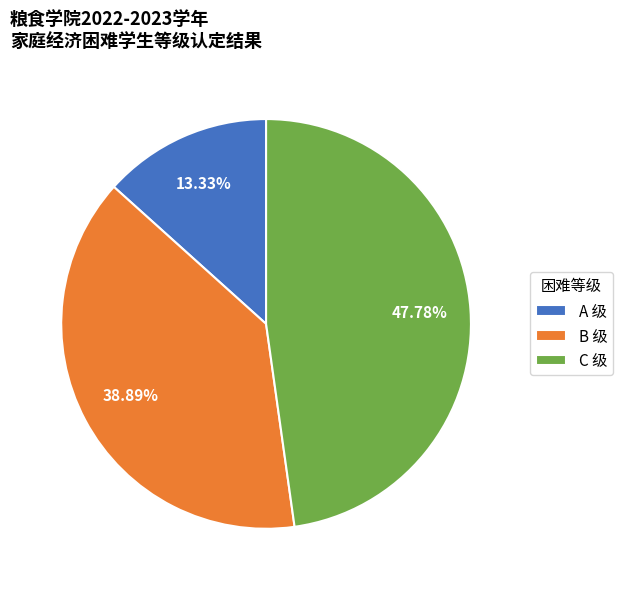

Rank the categories by value from highest to lowest.

C, B, A